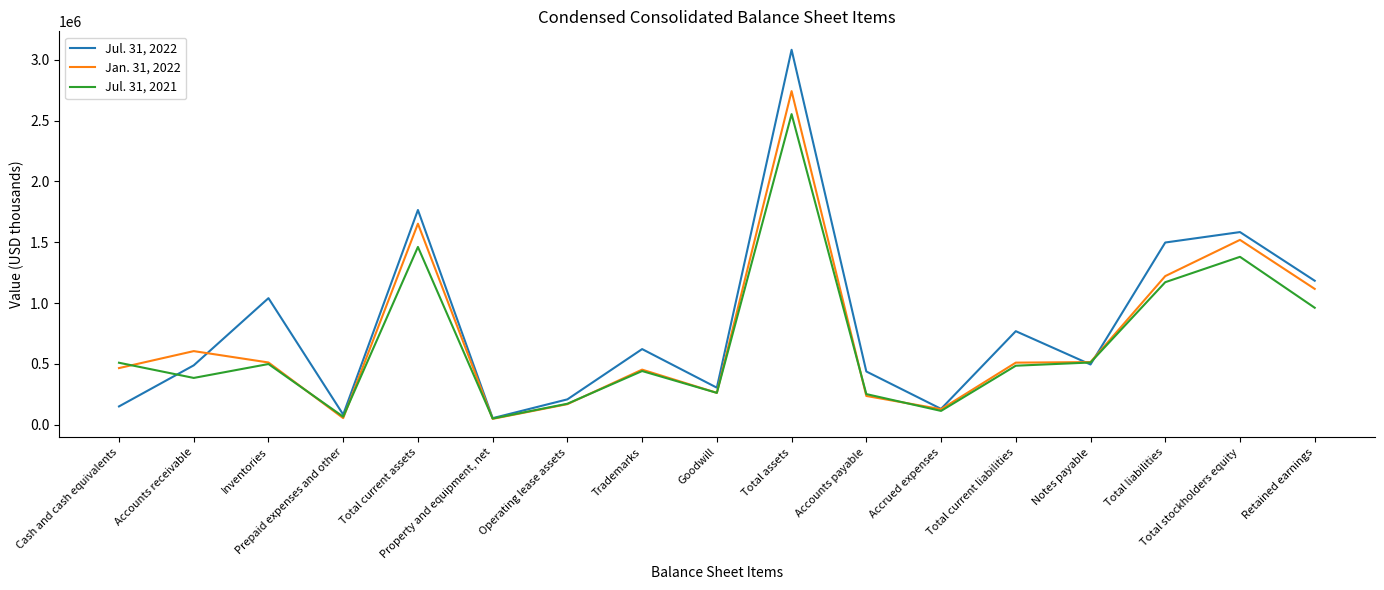

True or false: Jul. 31, 2021 has a value of 509988 at Cash and cash equivalents.

True